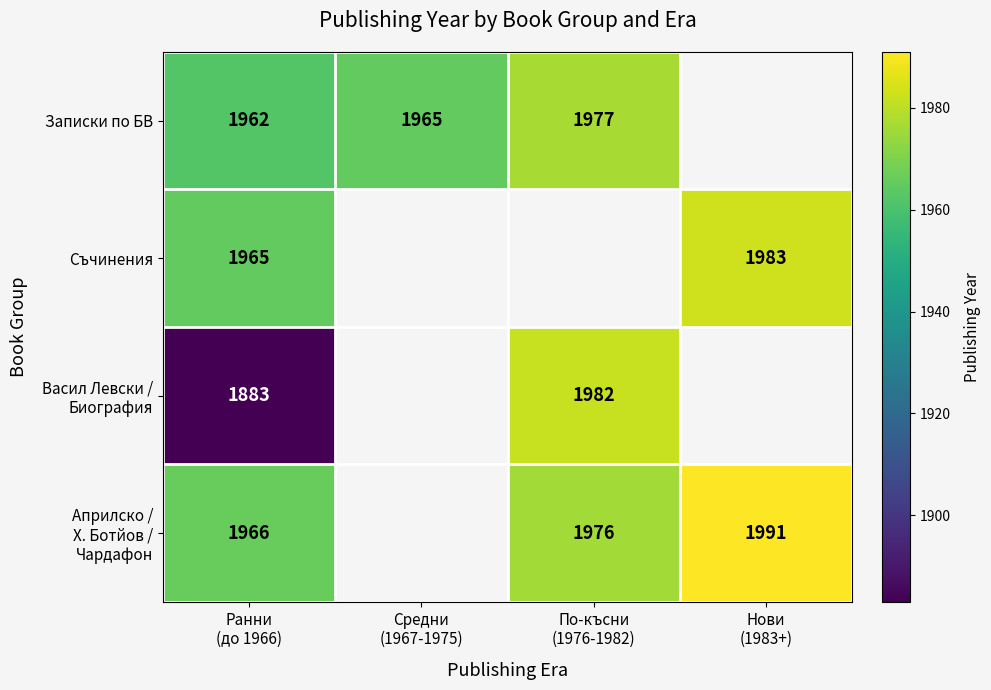

How many data points in Записки по БВ are less than 1977?

2